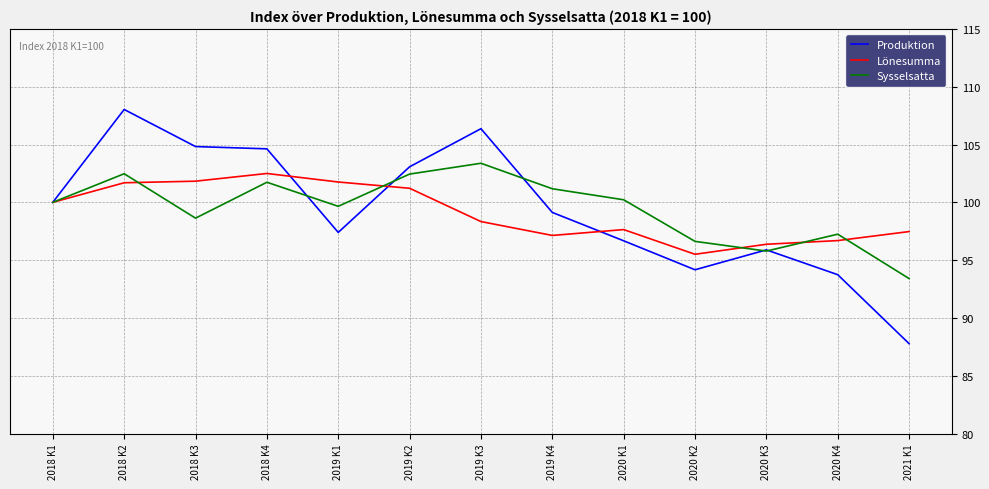

Which category has the highest value in the Sysselsatta series?

2019 K3